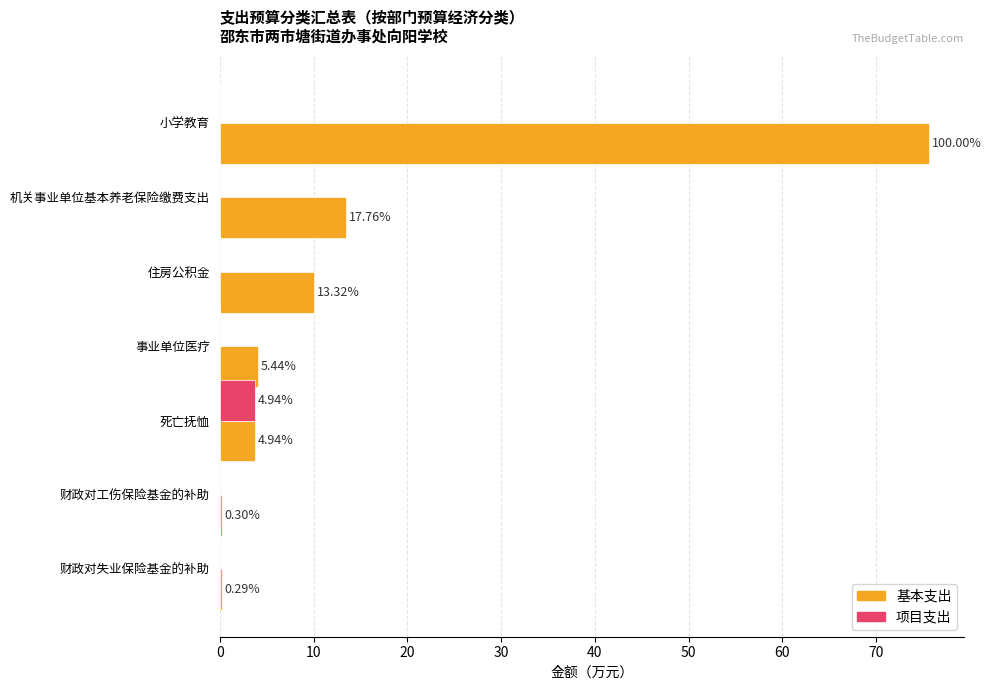

Reading right to left, what are all the values shown in this chart?

基本支出: 0.2	0.2	3.7	4.1	10.1	13.4	75.6
项目支出: 0.0	0.0	3.7	0.0	0.0	0.0	0.0